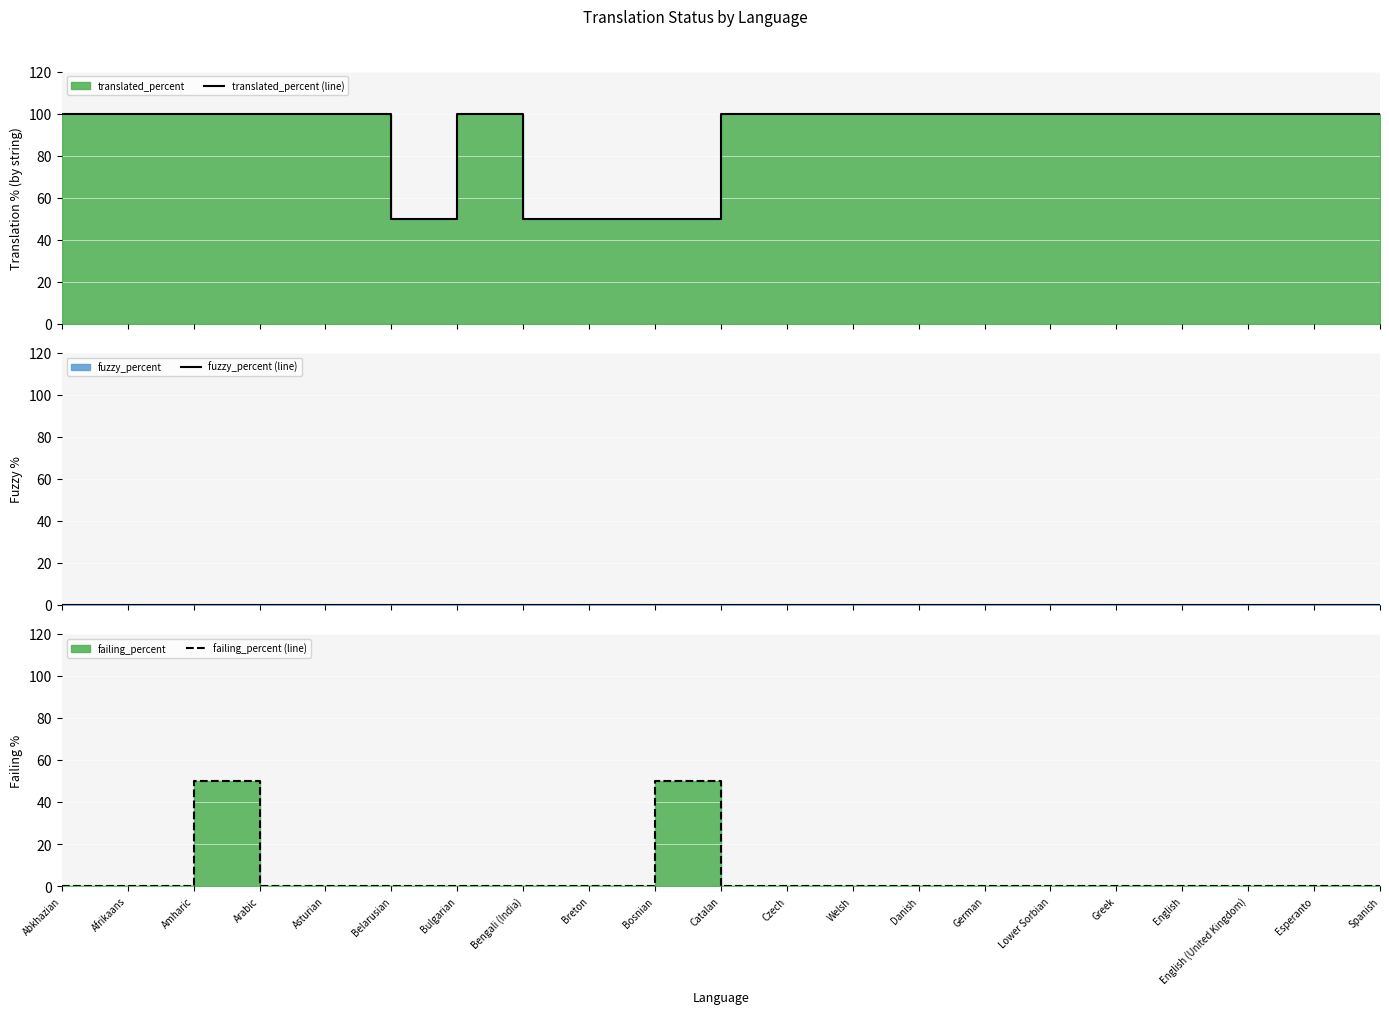

The value of failing_percent (line) at Danish is 0. True or false?

True